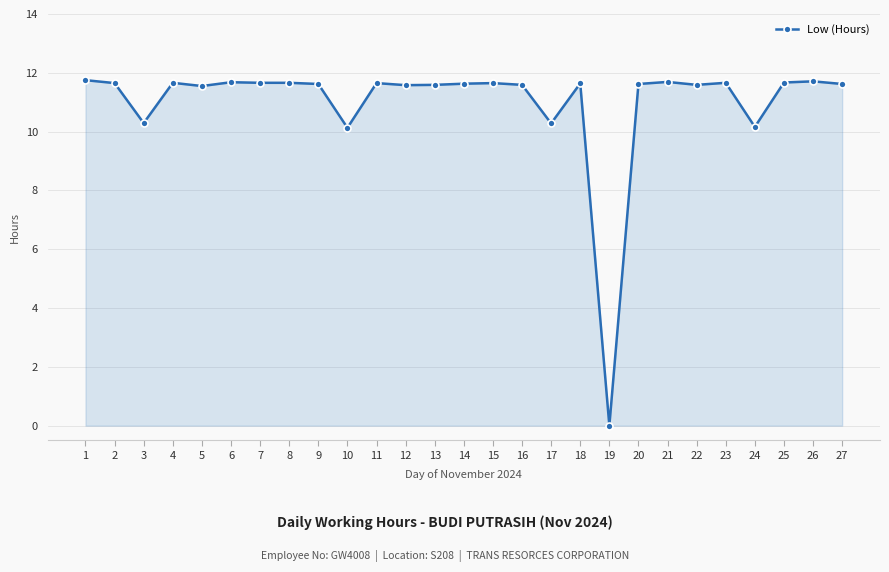

The chart shows a value of 11.7 at 11. True or false?

True